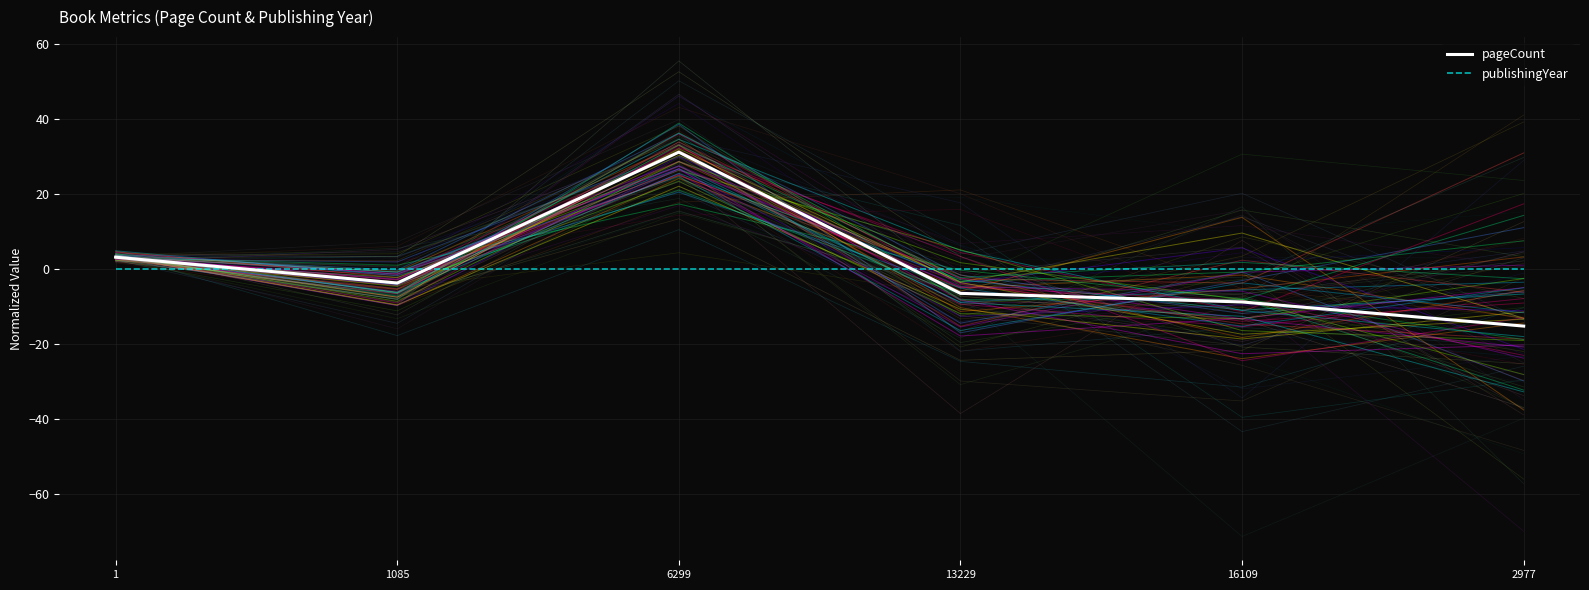

Where is the first local maximum for pageCount?

6299